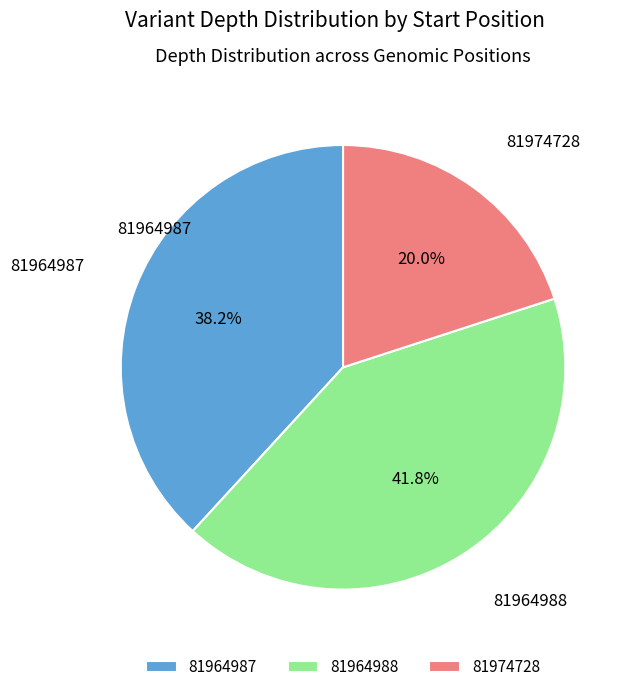

Is it true that 81964987 is 38% of the pie?

True